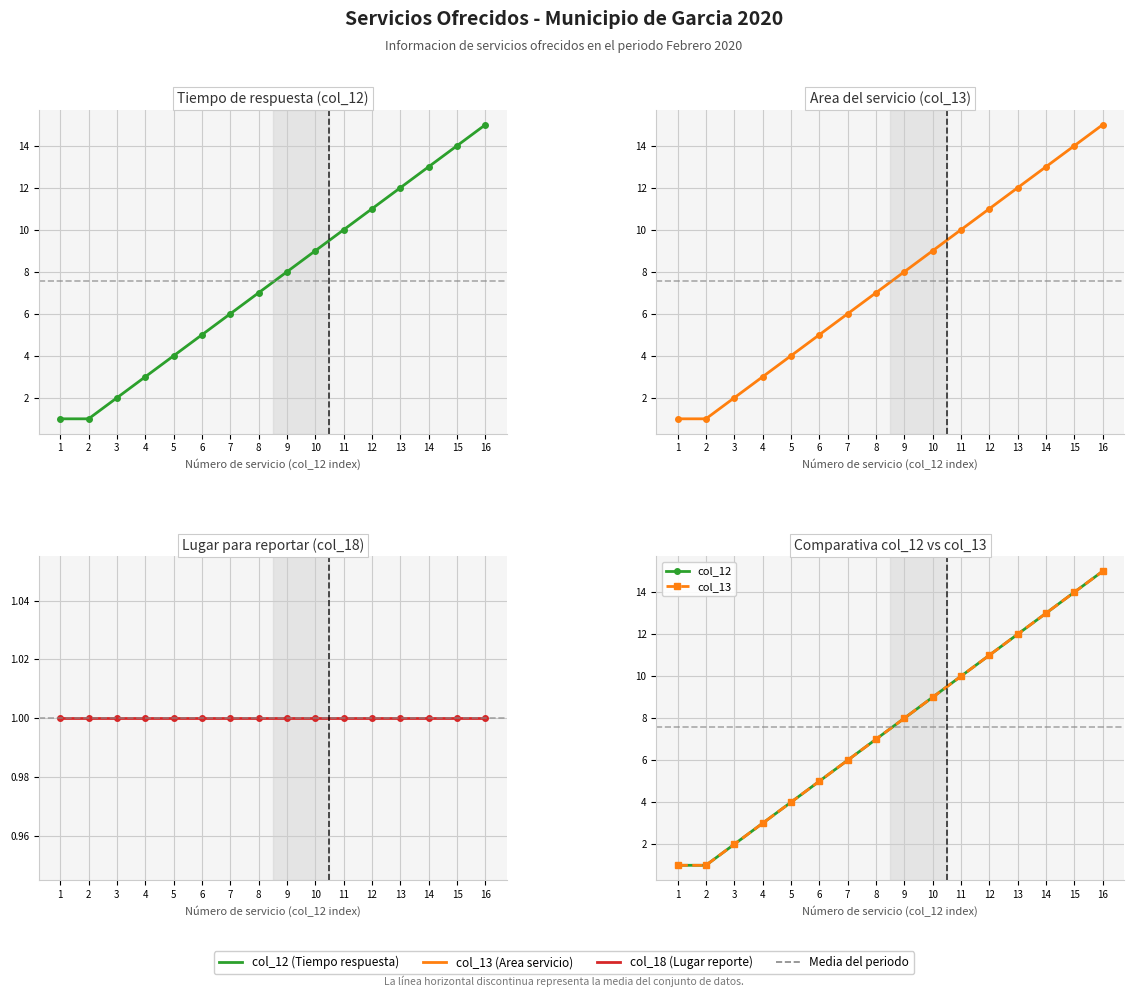

What is the value of the col_13 point at the 2nd from the left?

1